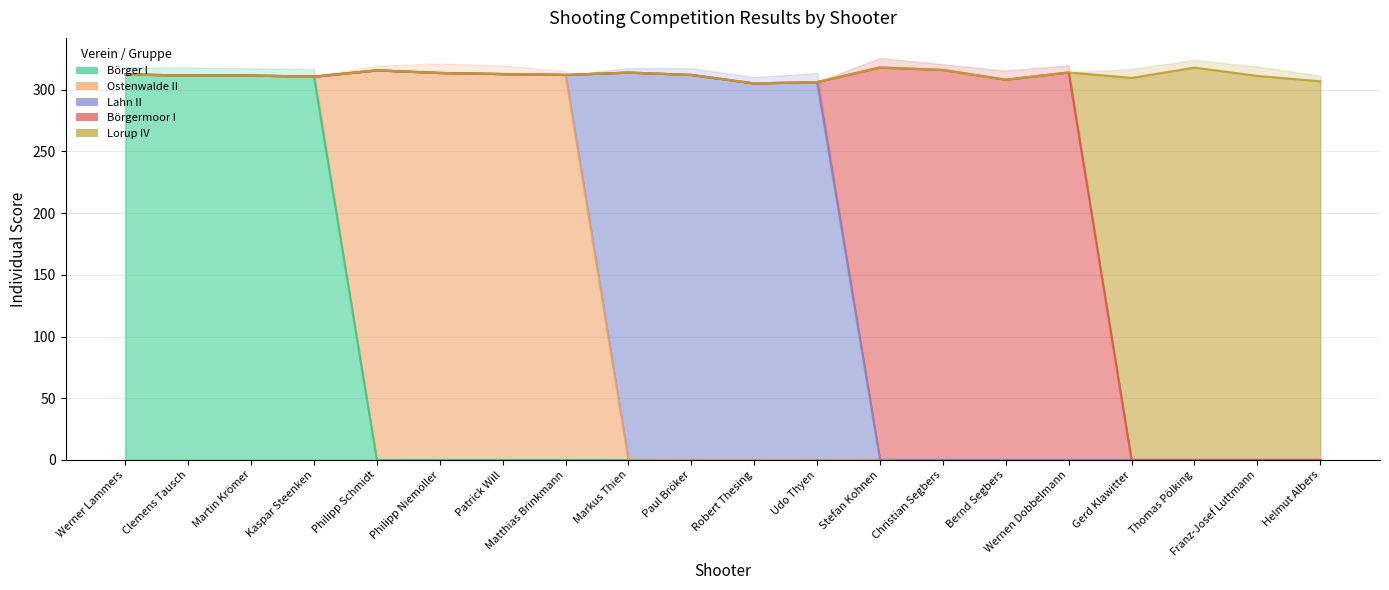

What is the total value across all series at Robert Thesing?

305.2